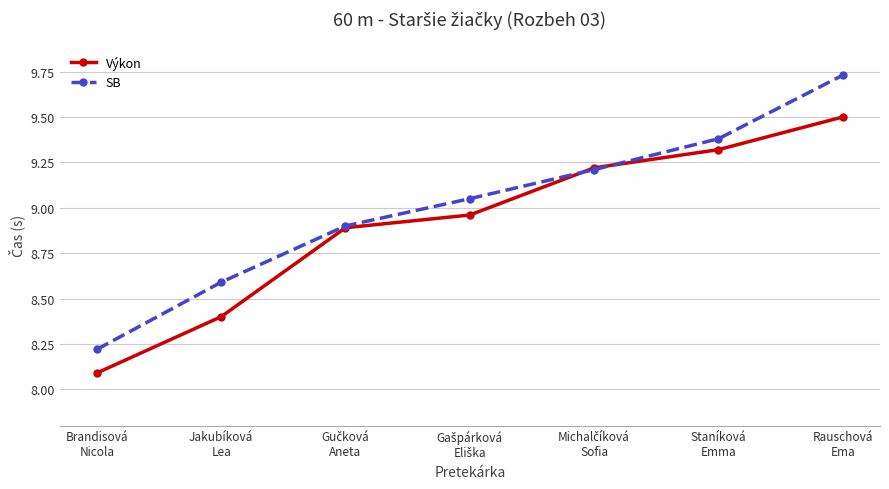

Does the chart have visible grid lines?

Yes